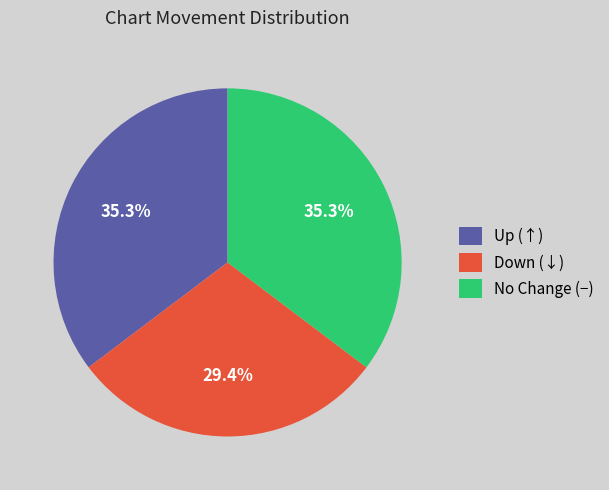

Is there any slice that represents more than half of the pie?

No